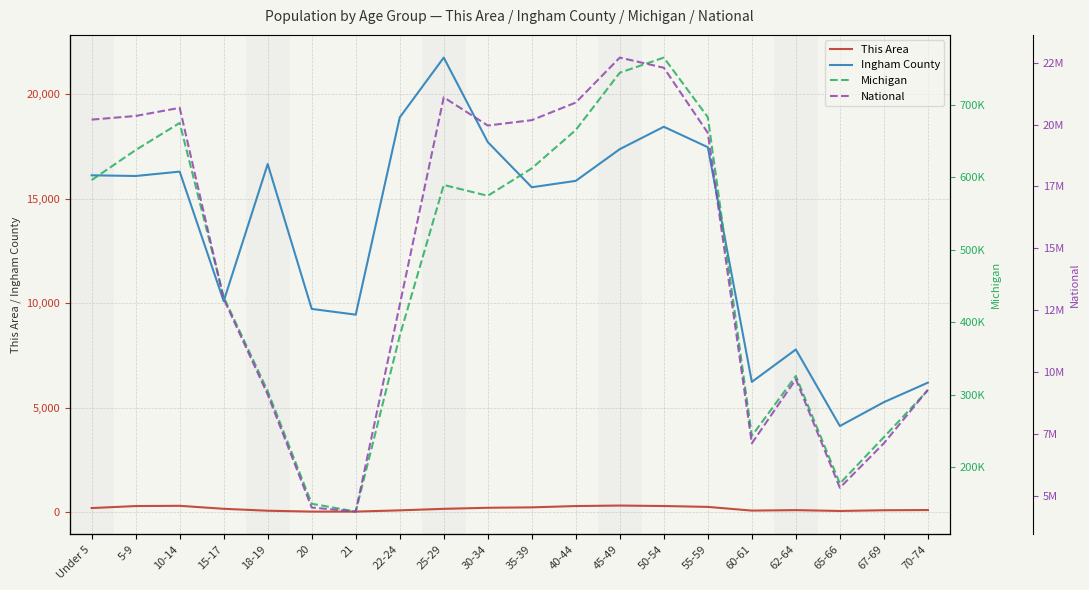

Where does the Ingham County series first go above 16086?

Under 5